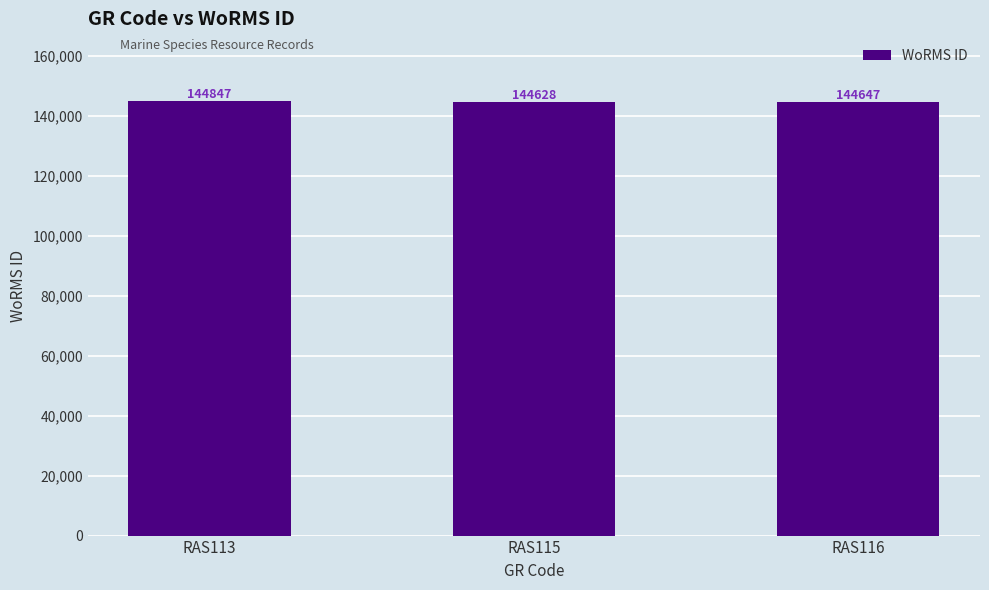

The chart shows a value of 144628 at RAS115. True or false?

True